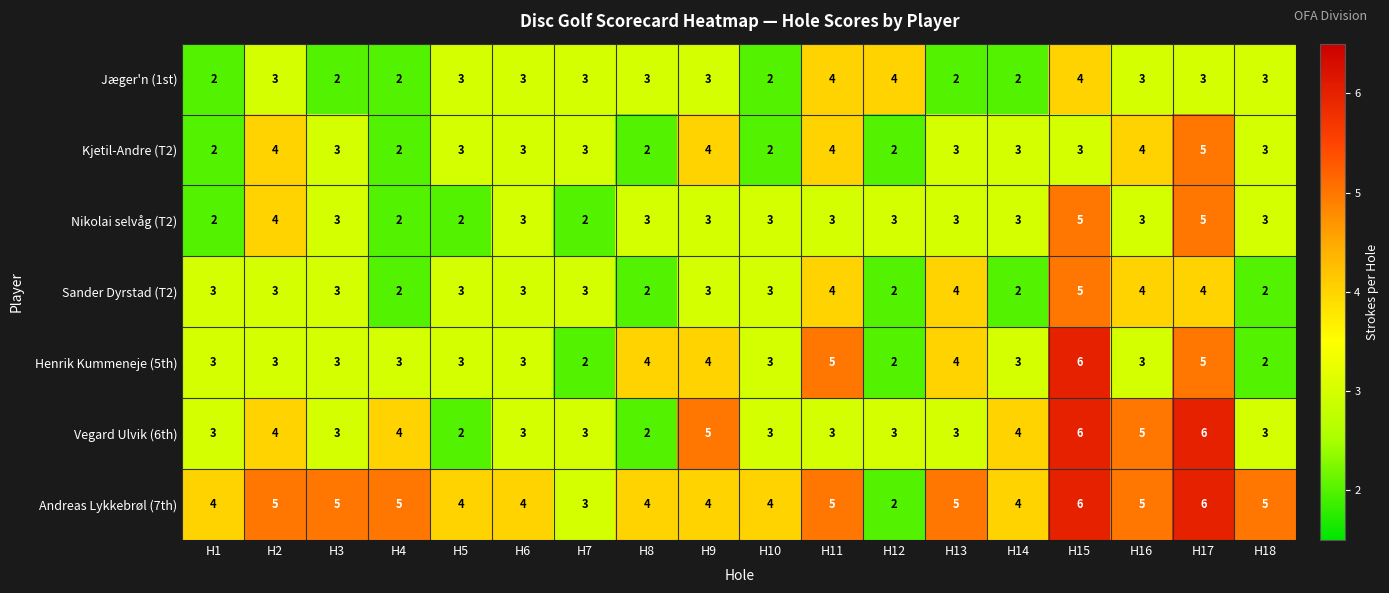

What is the highest value of the Vegard Ulvik (6th) series?

6